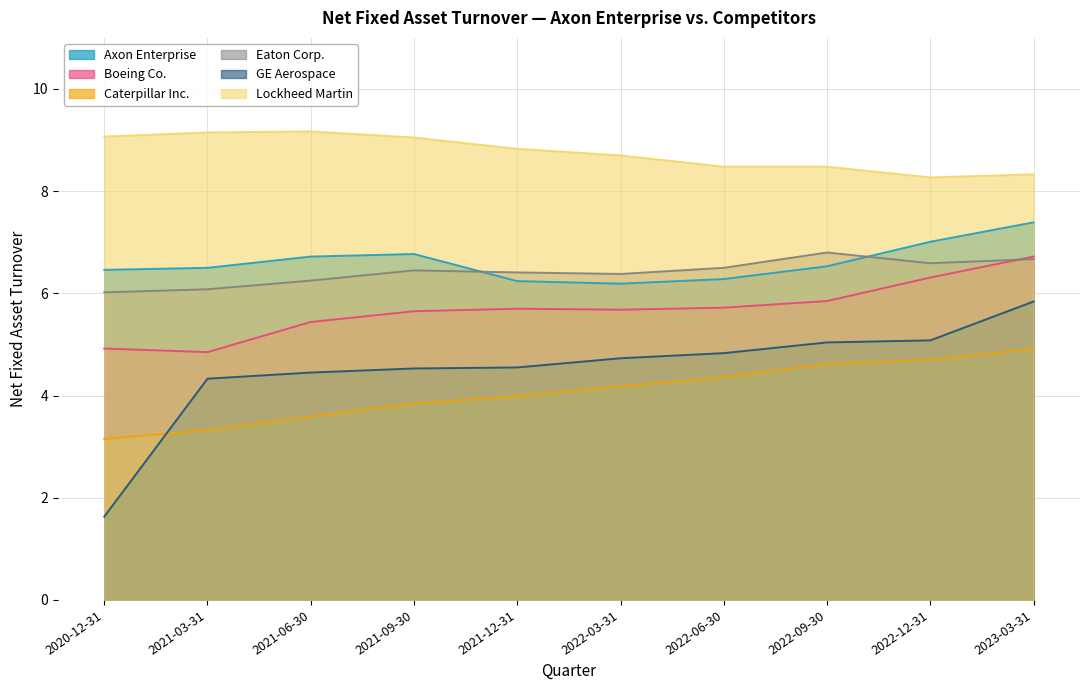

The value of Axon Enterprise at 2023-03-31 is 3.4. True or false?

False